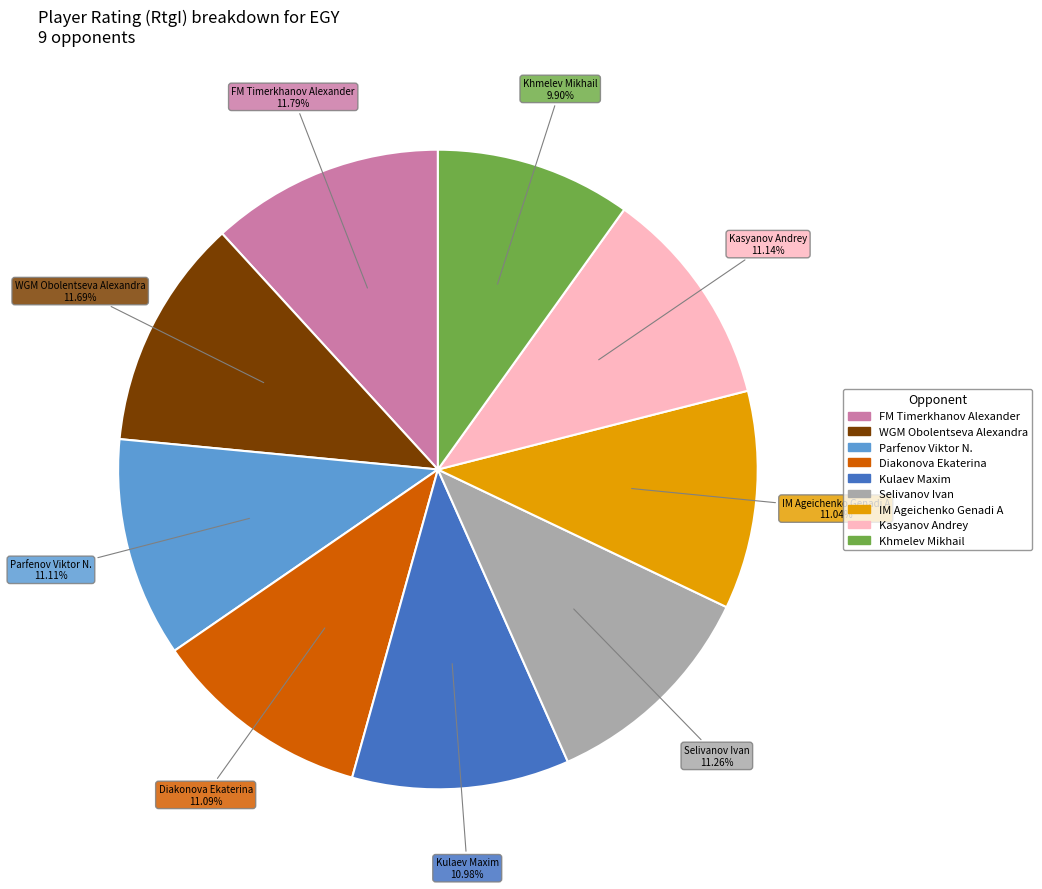

To the nearest percent, what is the average slice percentage?

11%